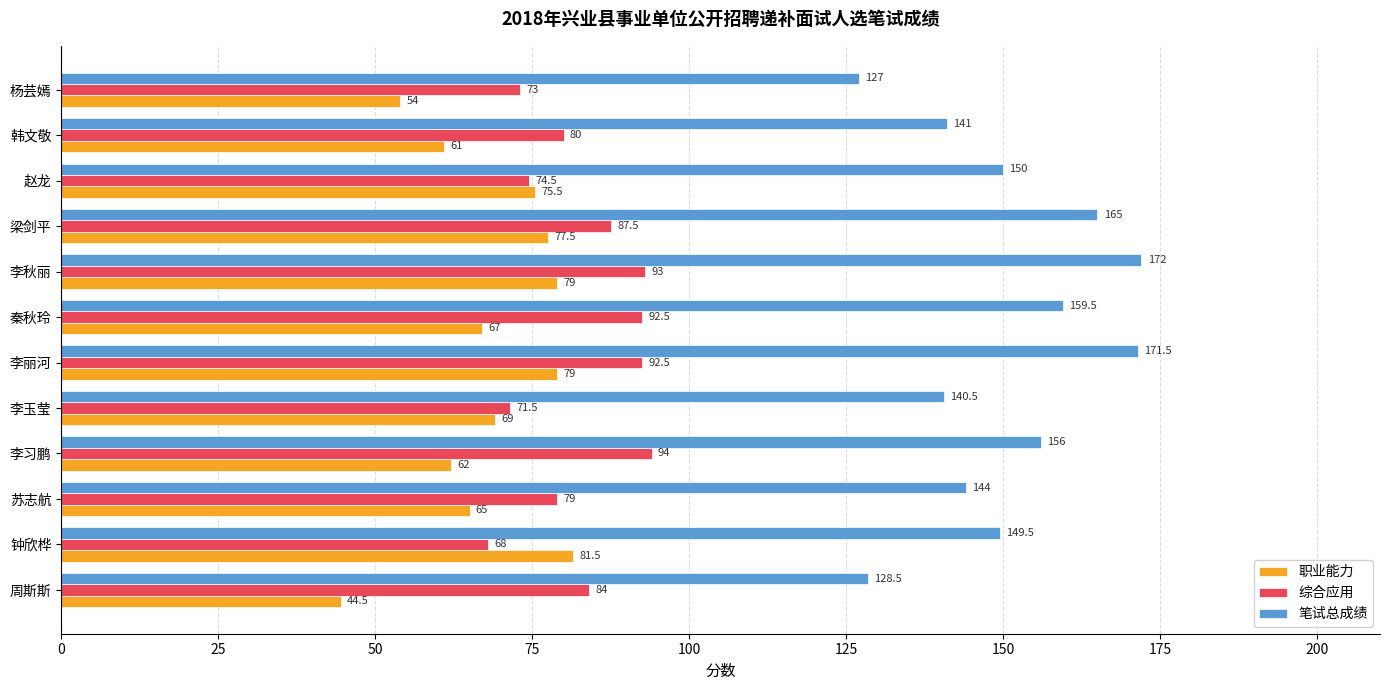

At which category is the sum across all series the highest?

李秋丽